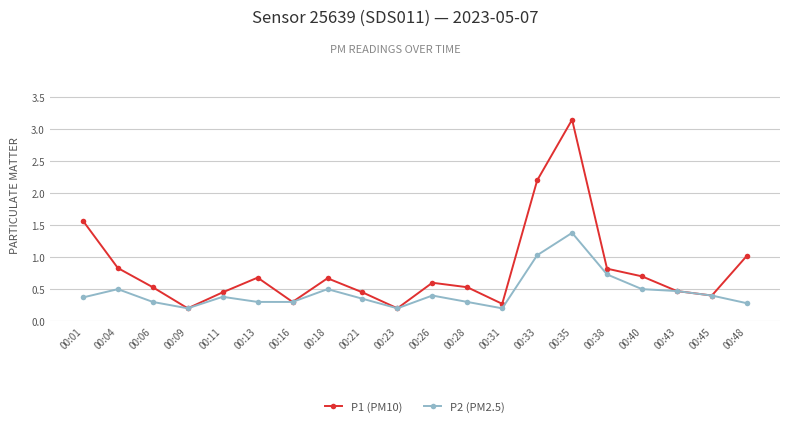

What is the sum of all P1 (PM10) values?

16.0